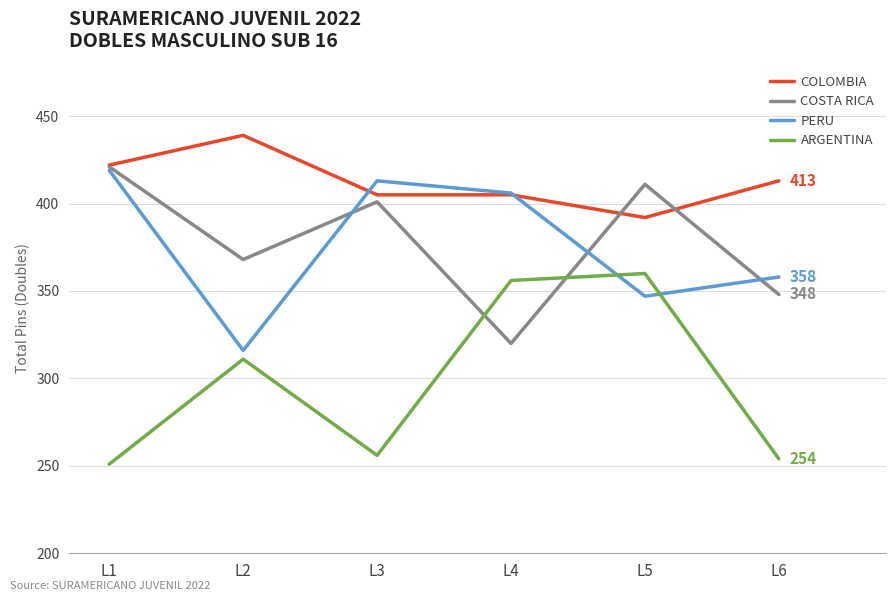

What is the difference between the maximum and minimum values in the COLOMBIA series?

47